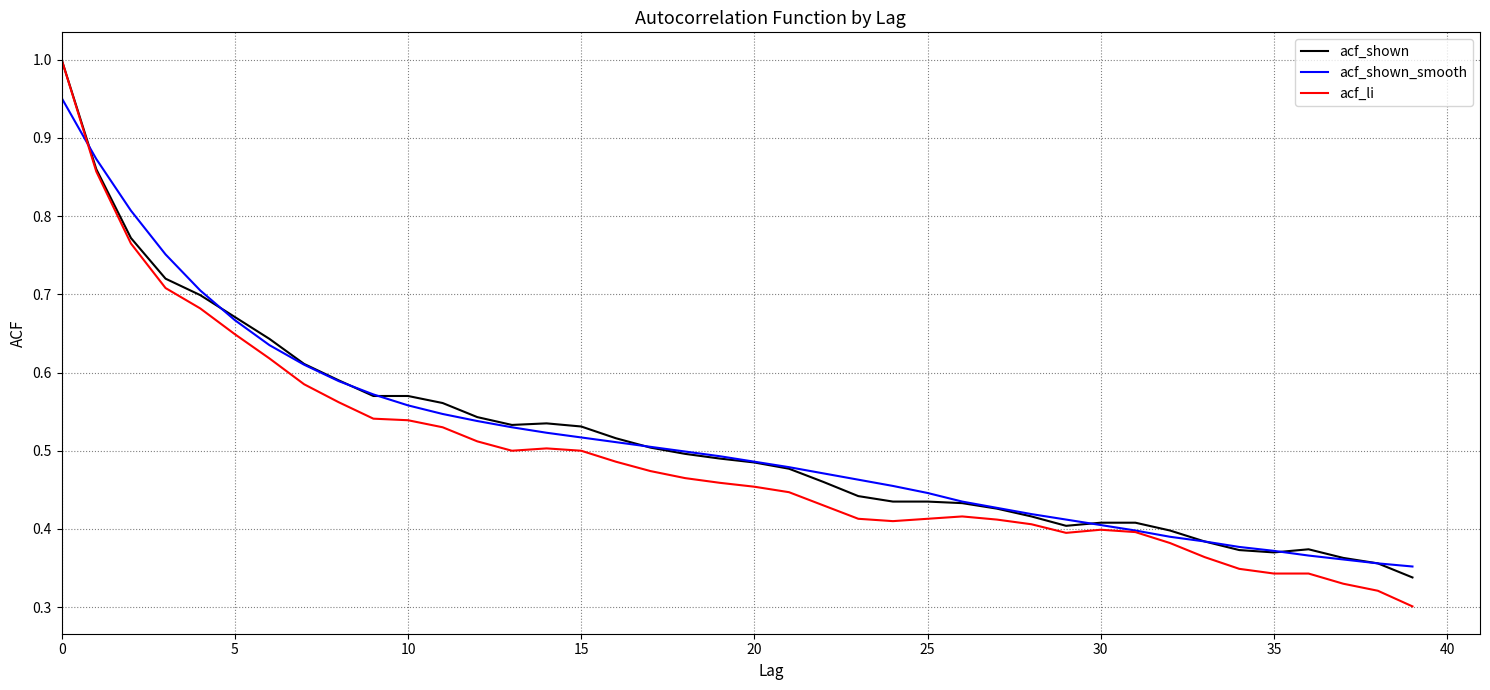

Which series has the widest spread of values?

acf_li